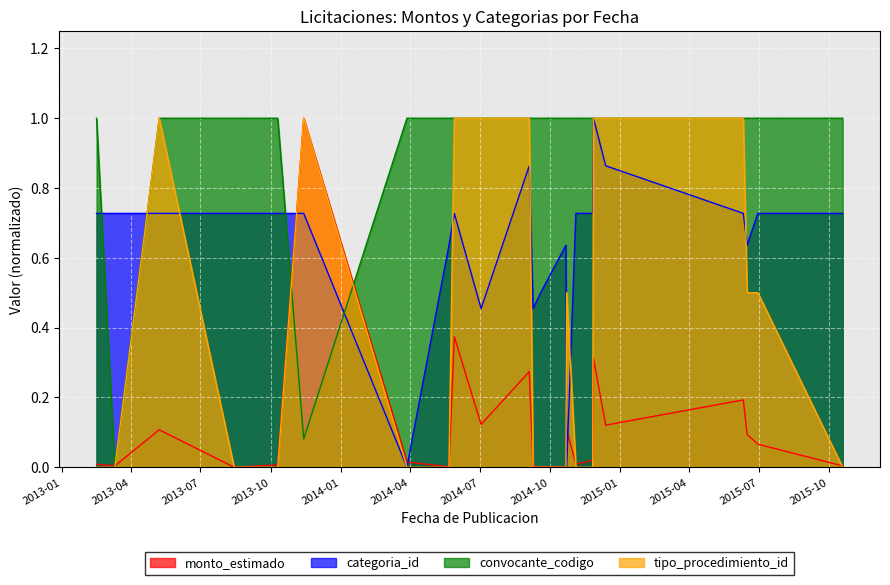

What is the sum of all convocante_codigo values?

21.1